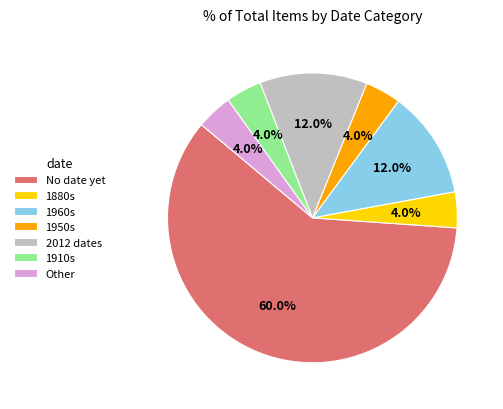

What is the ratio of the value at 2012 dates to the value at No date yet?

0.2